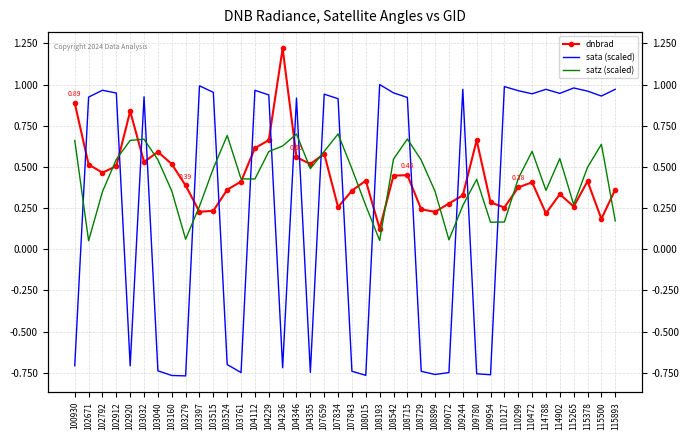

Rank the categories by sata (scaled) value from highest to lowest.

108193, 103397, 110127, 115265, 115893, 114788, 109244, 102792, 104112, 110299, 115378, 103515, 108542, 102912, 114902, 110472, 107659, 104229, 115500, 103032, 102671, 108715, 104346, 107834, 103524, 100930, 102920, 104236, 103040, 107843, 108729, 104355, 103761, 109072, 109780, 108899, 109954, 108015, 103160, 103279